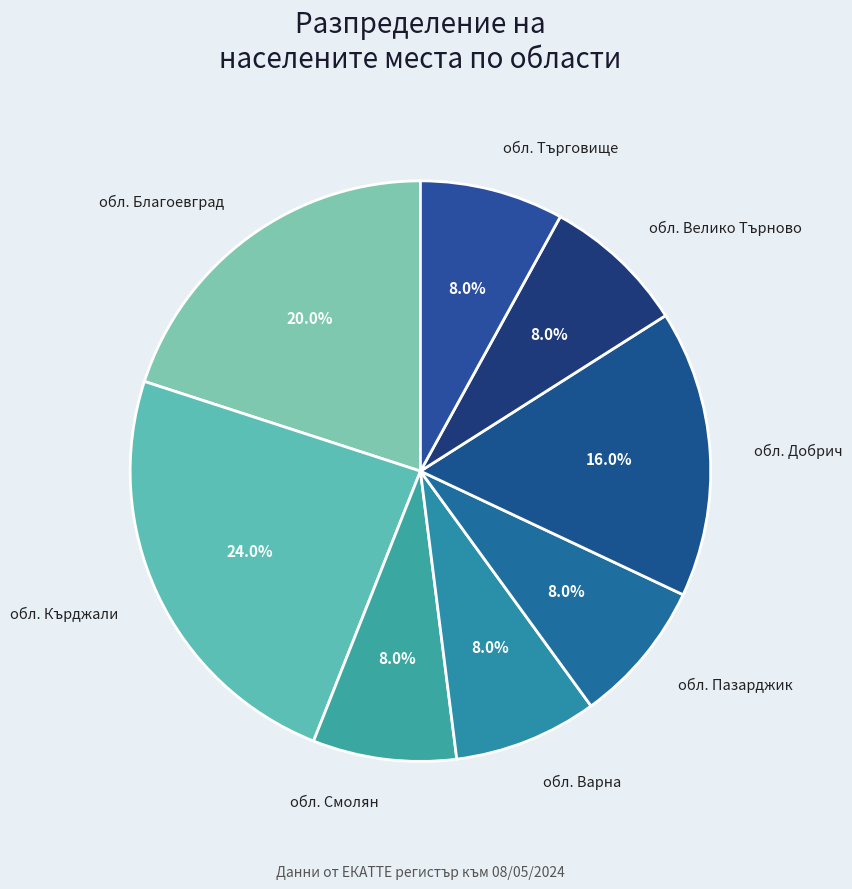

How many segments does this pie chart have?

8